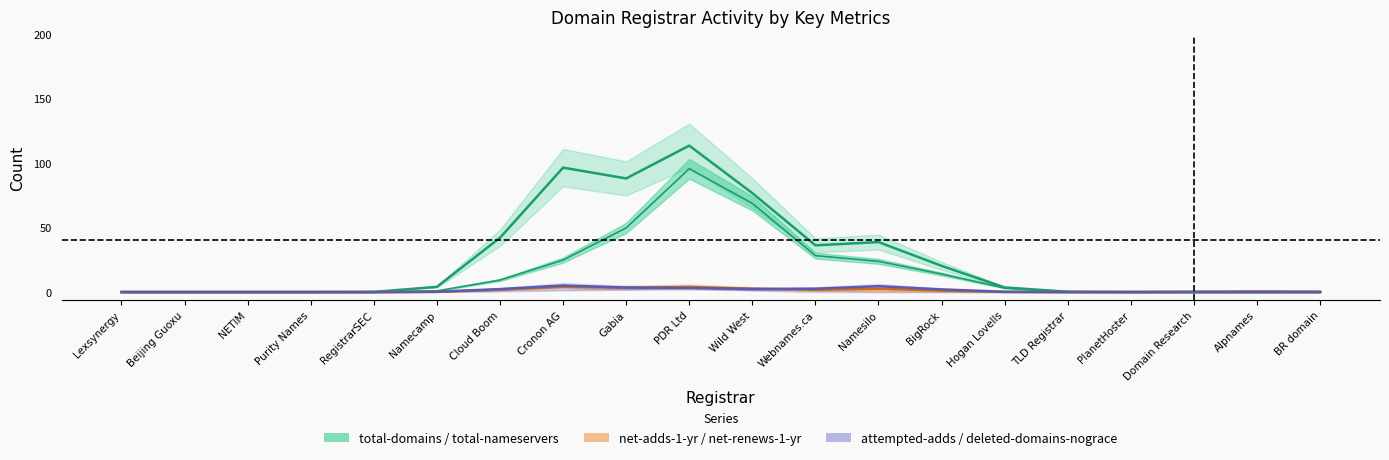

At TLD Registrar, list the series in order from largest to smallest.

total-domains, total-nameservers, attempted-adds, net-adds-1-yr, net-renews-1-yr, deleted-domains-nograce